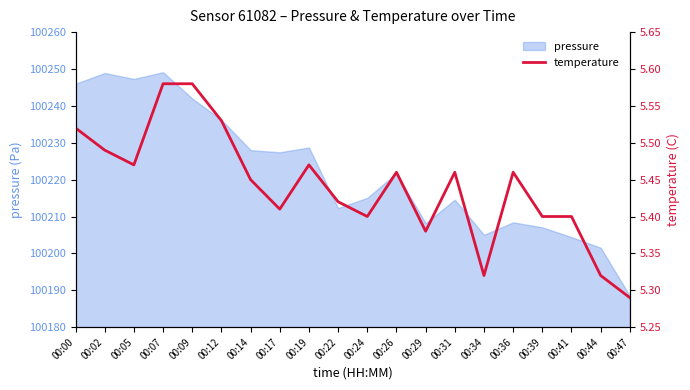

Is it true that the value at 00:05 is 1.9?

False